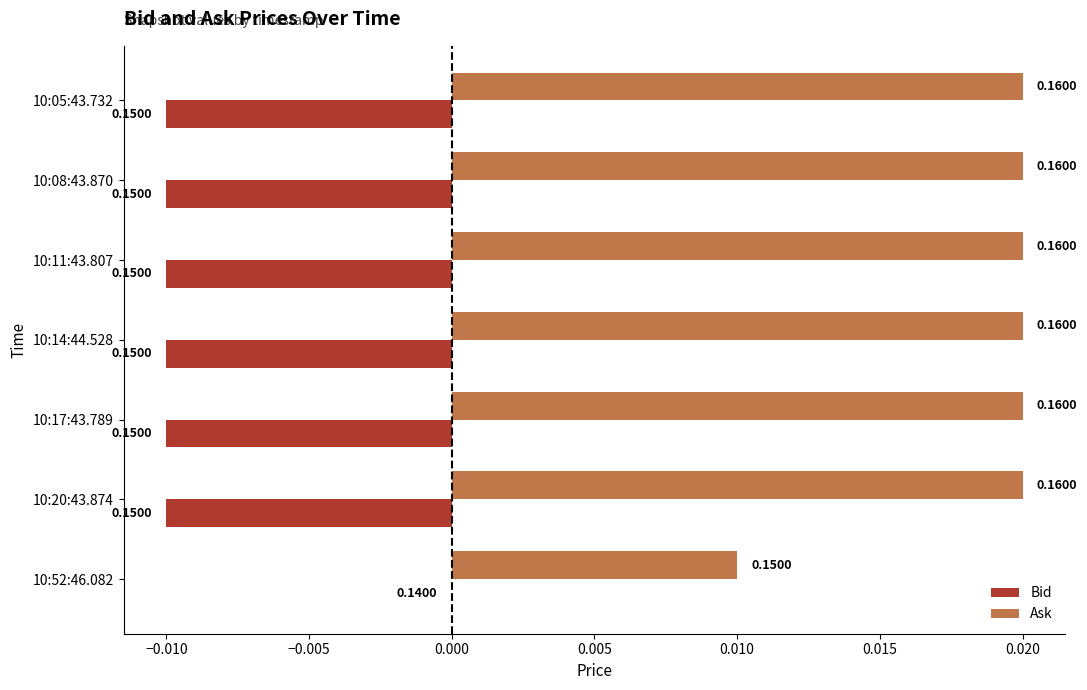

What are all the series names shown in the legend?

Bid, Ask